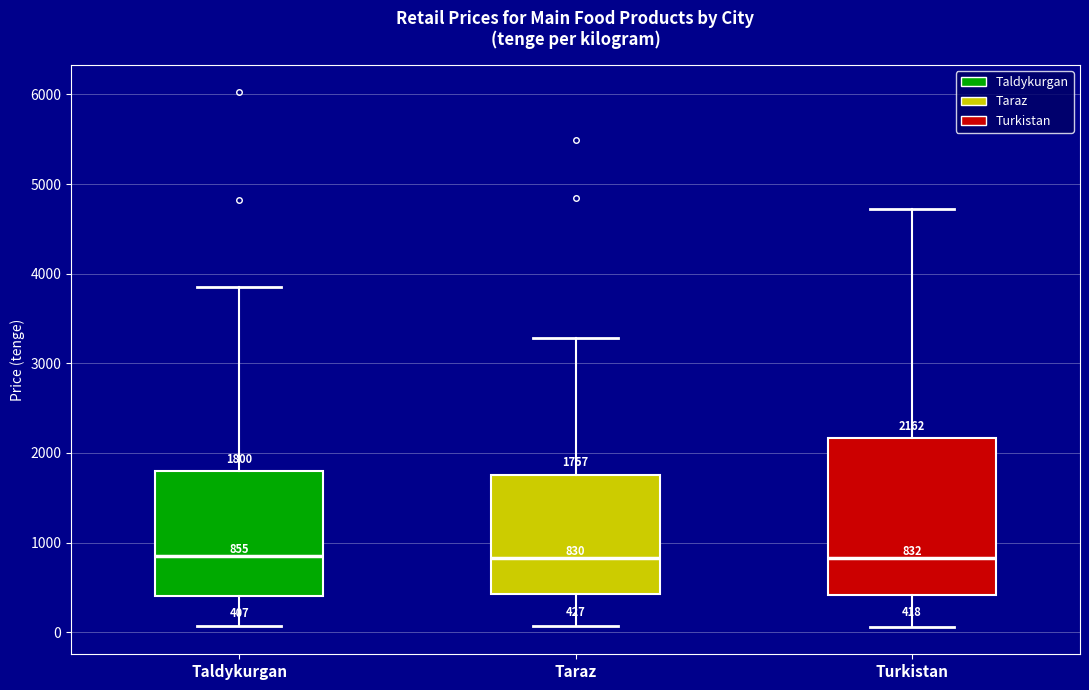

Comparing the boxes themselves (not the whiskers), which one is the tallest?

Turkistan